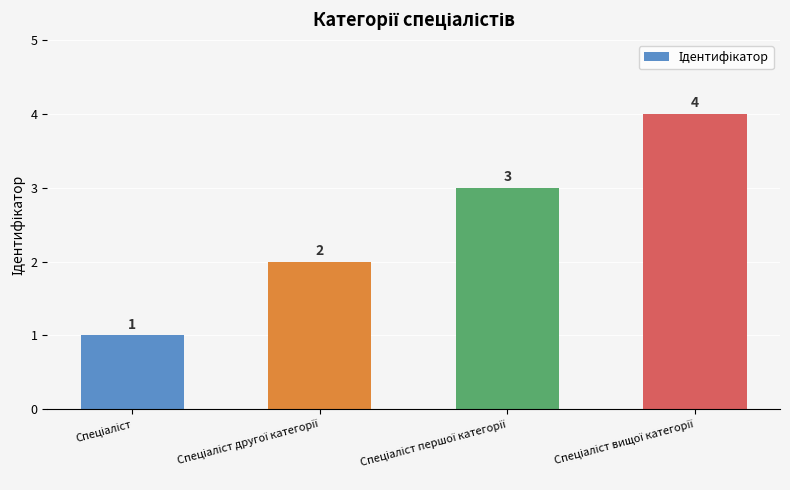

What is the greatest value displayed?

4